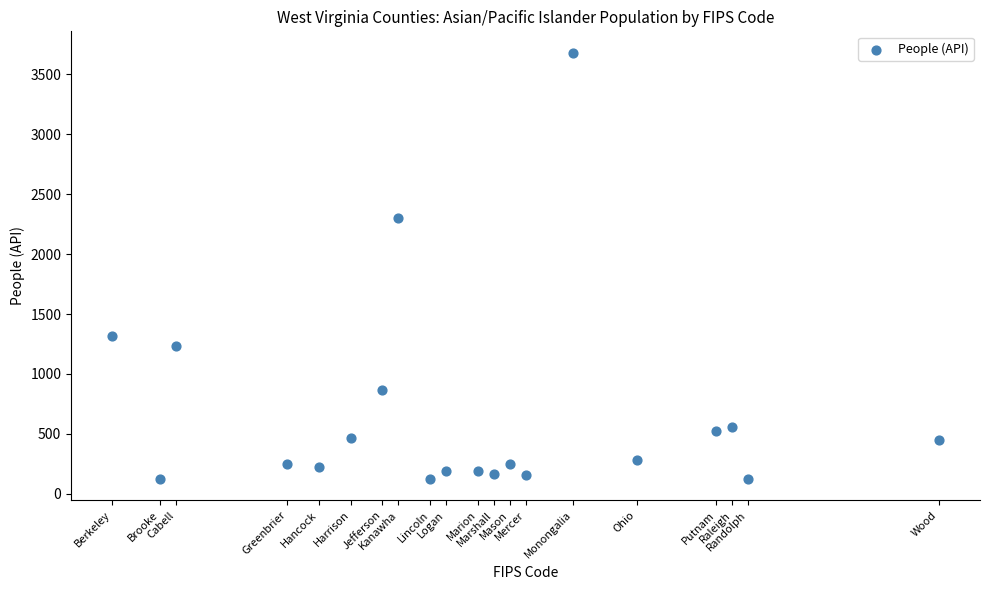

What is the range of Y values (max minus min)?

3560